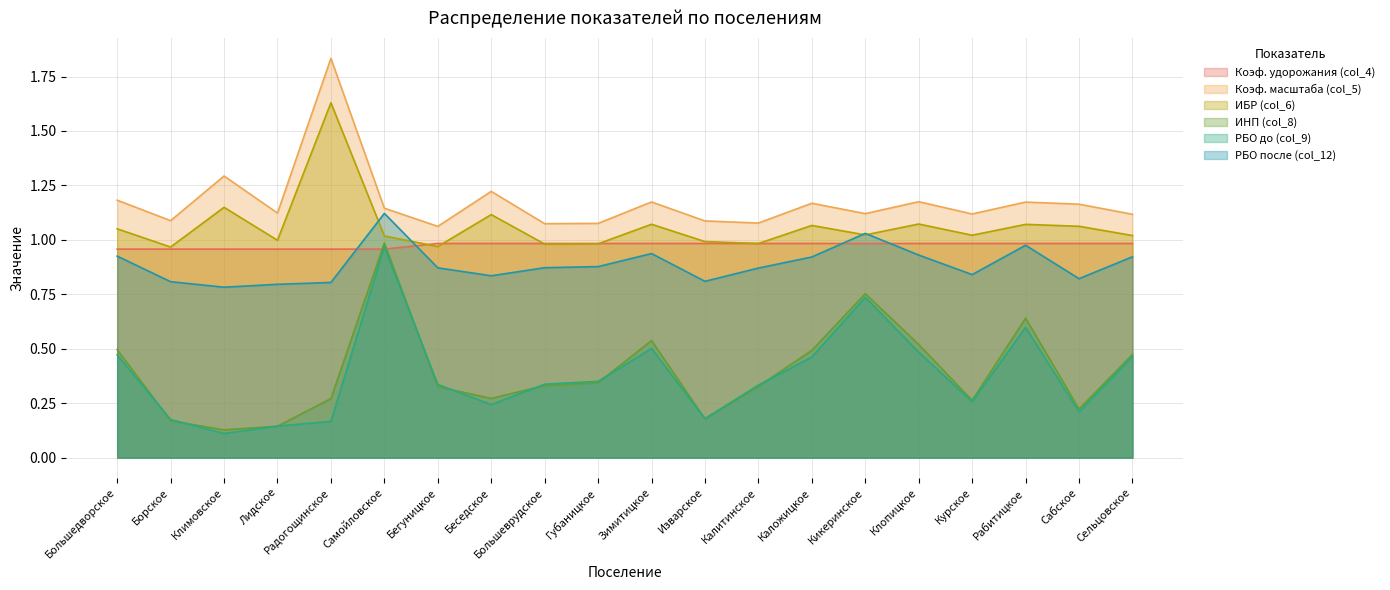

What is the average value of the ИНП (col_8) series?

0.4